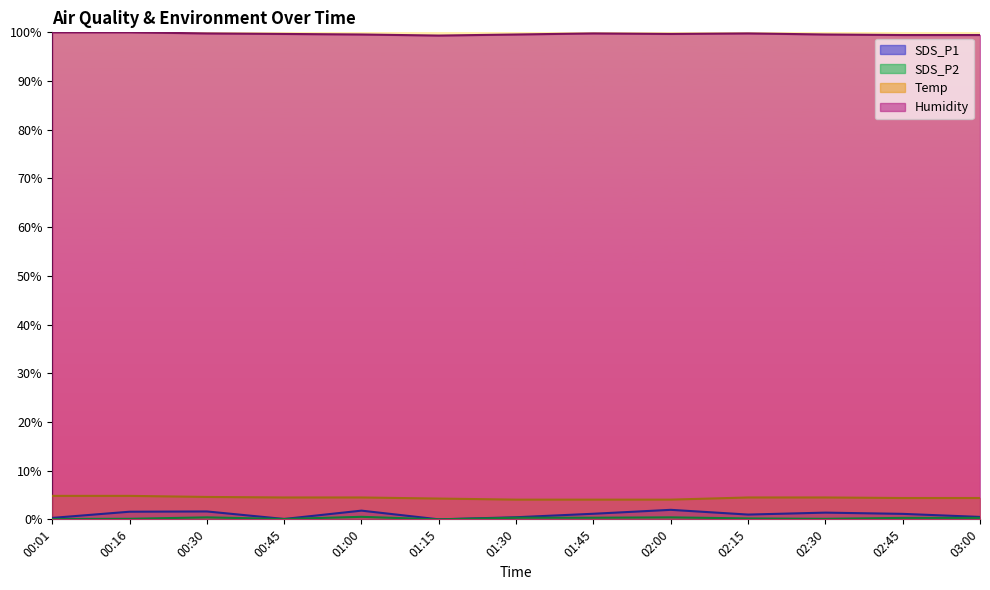

What is the greatest value displayed?

100.0